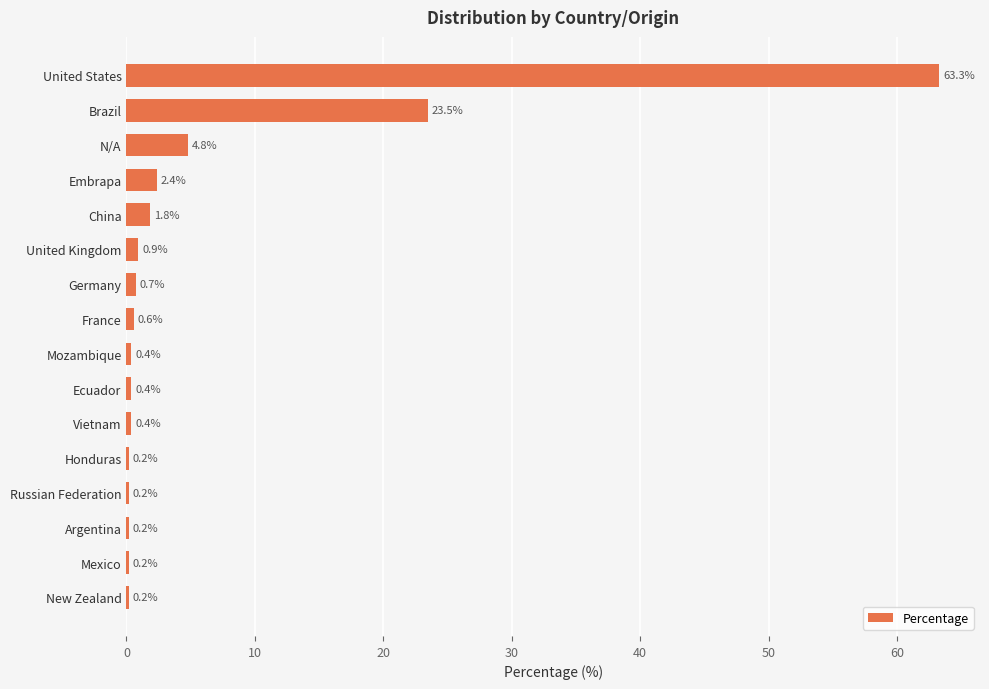

Is it true that the value at United Kingdom is 0.9?

True